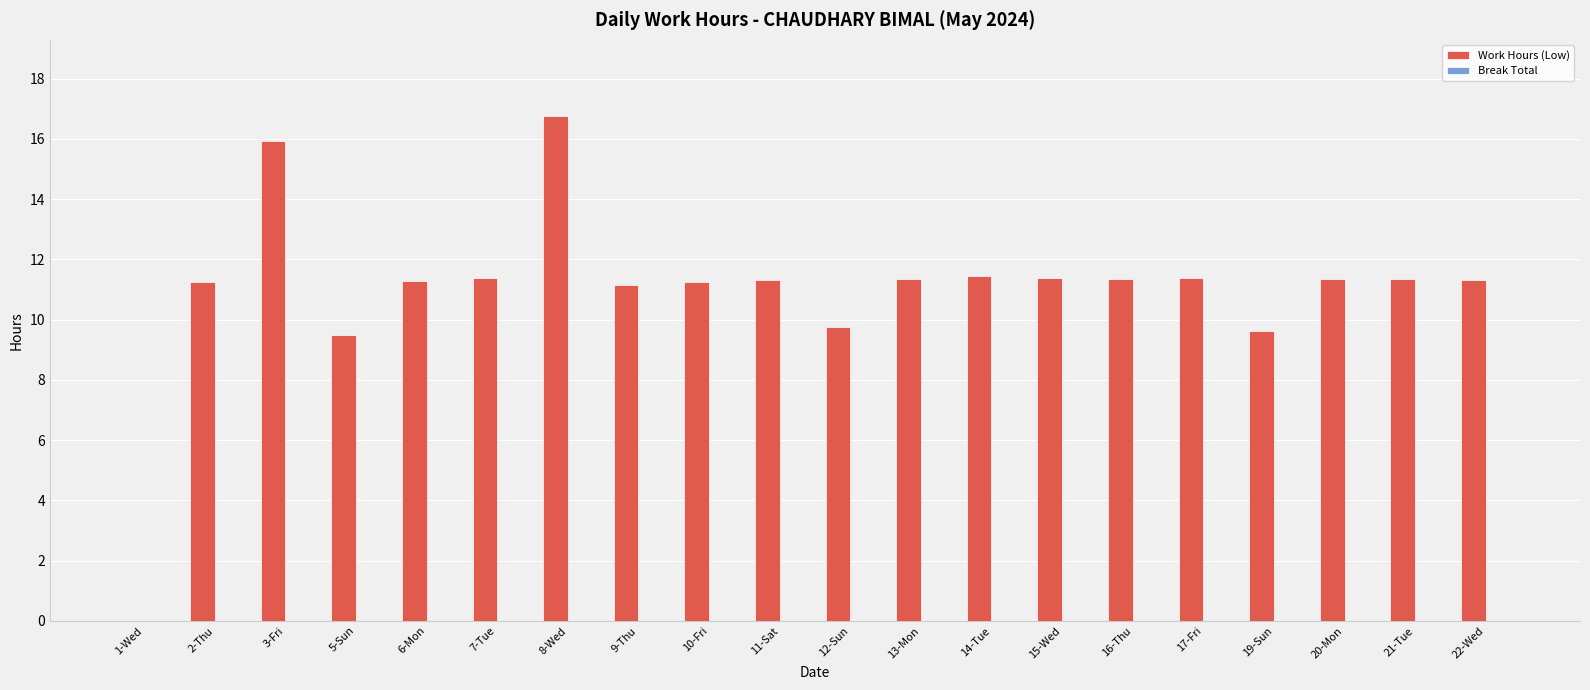

What is the sum of the values at 1-Wed and 22-Wed?

11.3